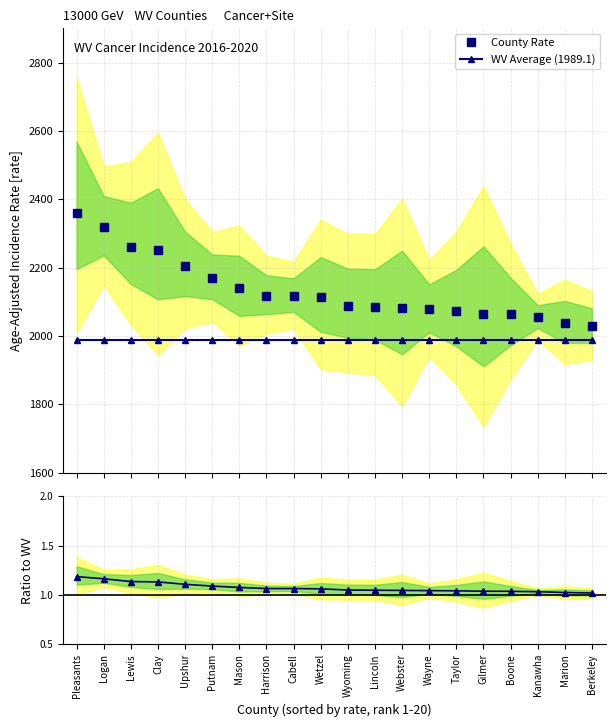

What is the maximum value for WV Average (1989.1)?

1989.1